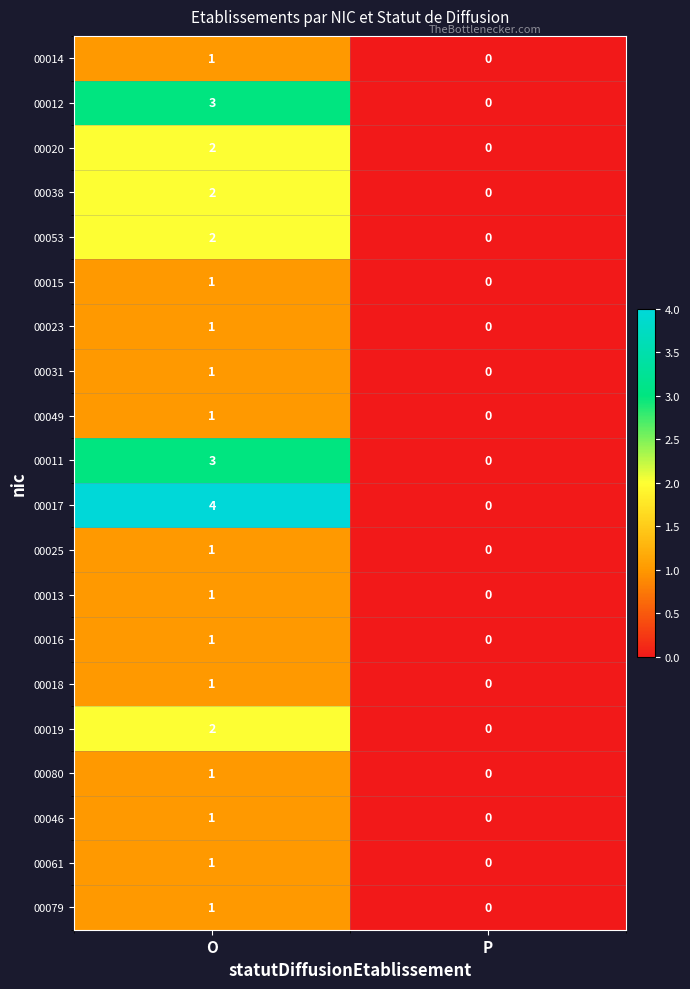

True or false: 00012 has a value of -2 at P.

False